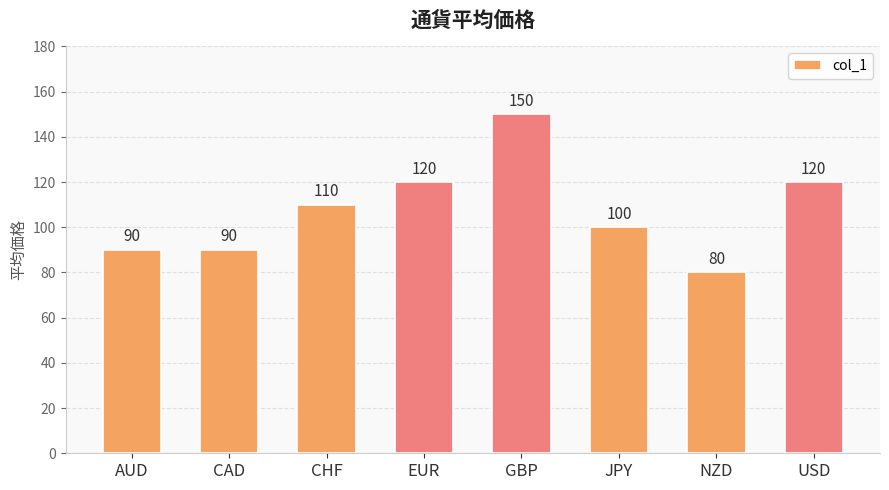

What is the label of the 8th bar from the right?

AUD